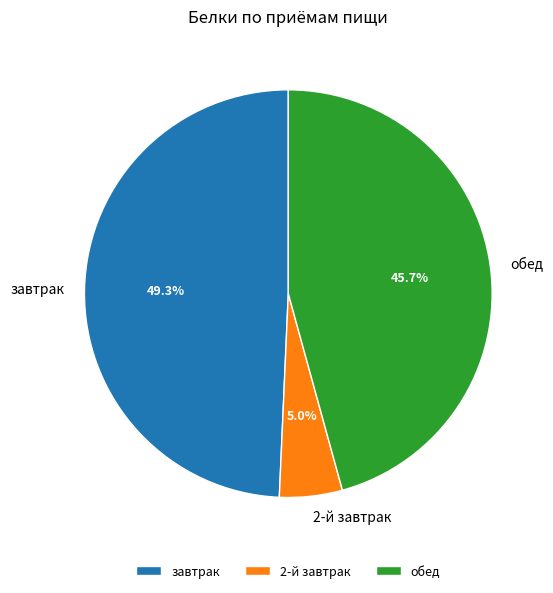

Do завтрак and 2-й завтрак together represent more than half of the pie?

Yes